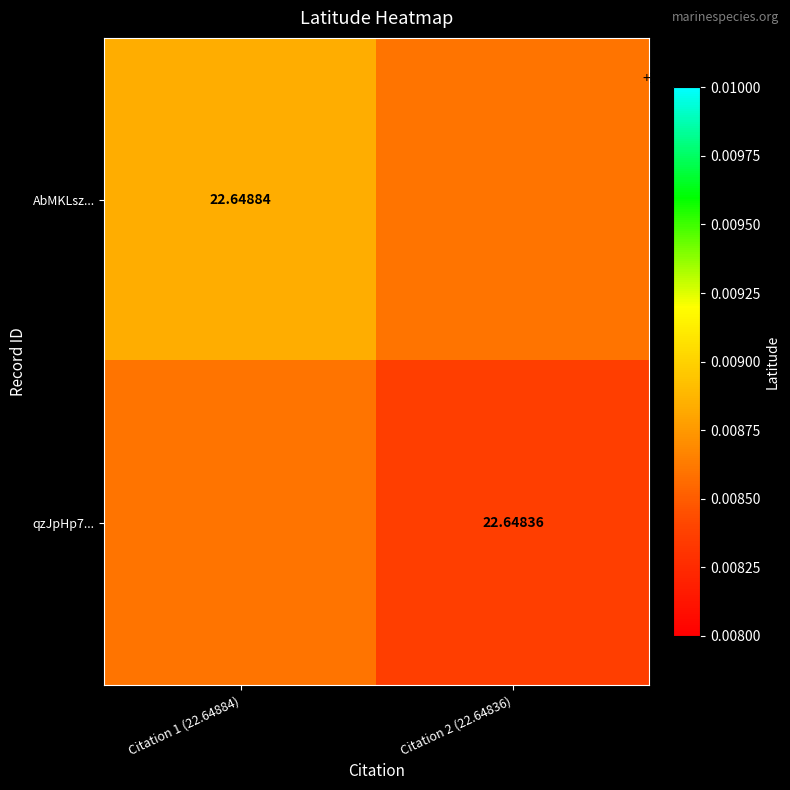

What is the maximum value shown in the chart?

22.6